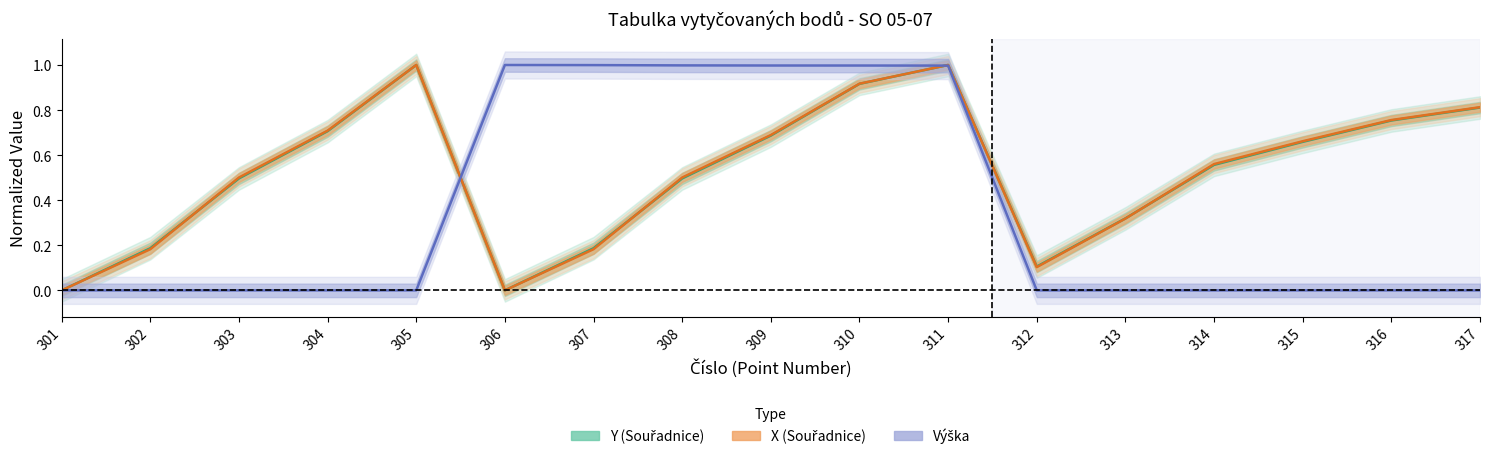

How many distinct data groups are displayed?

3